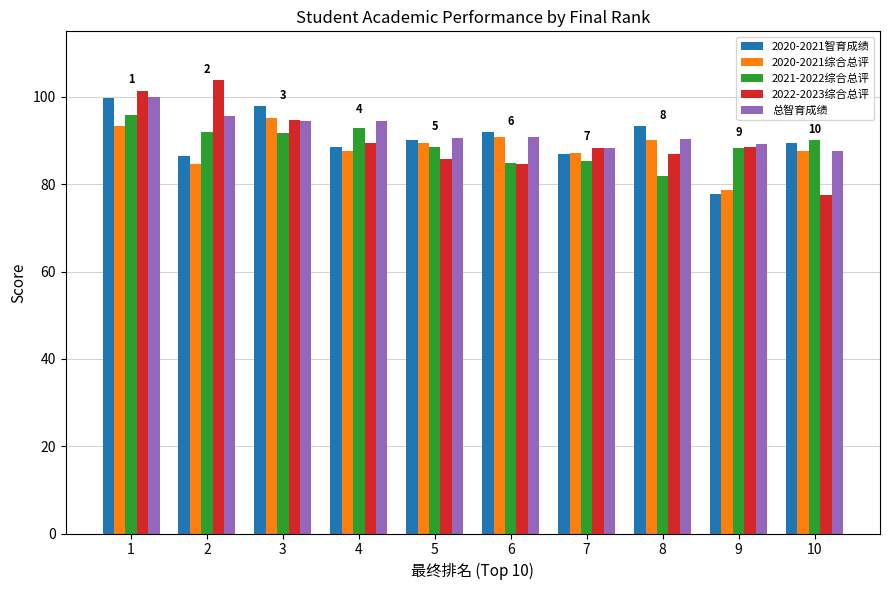

How many values in the 2021-2022综合总评 series are below 90?

5